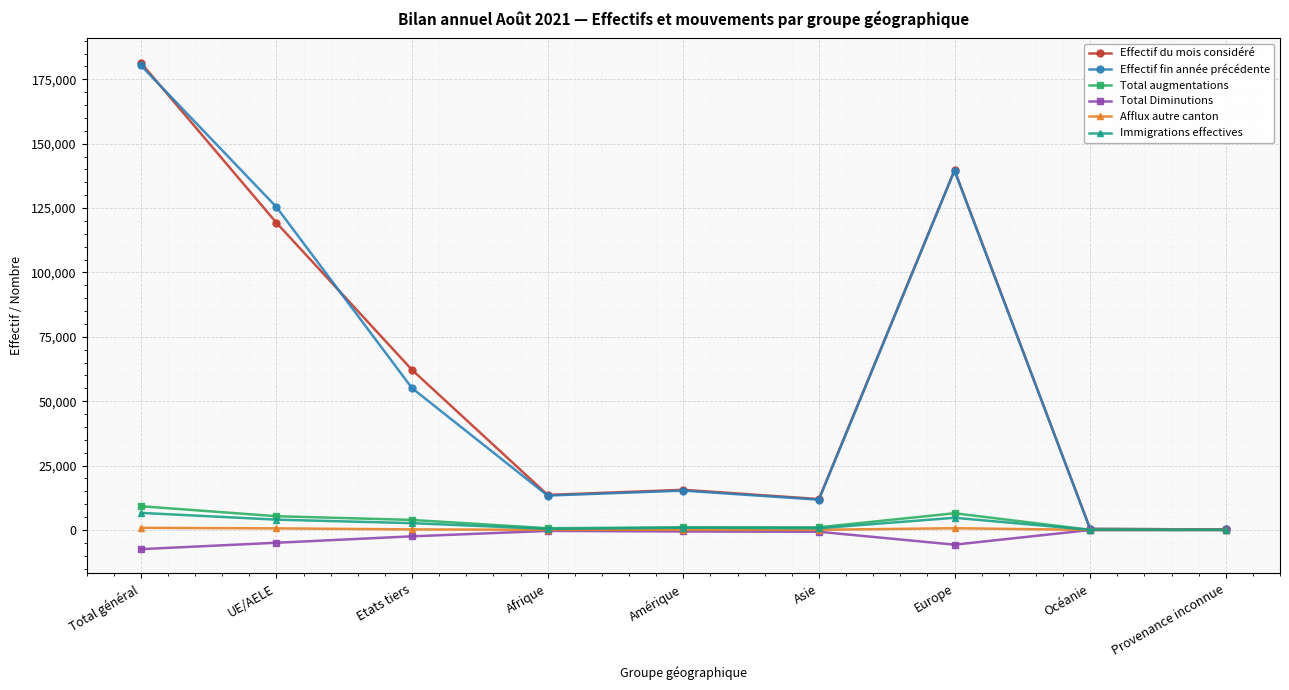

Does the chart display data point markers on the line(s)?

Yes